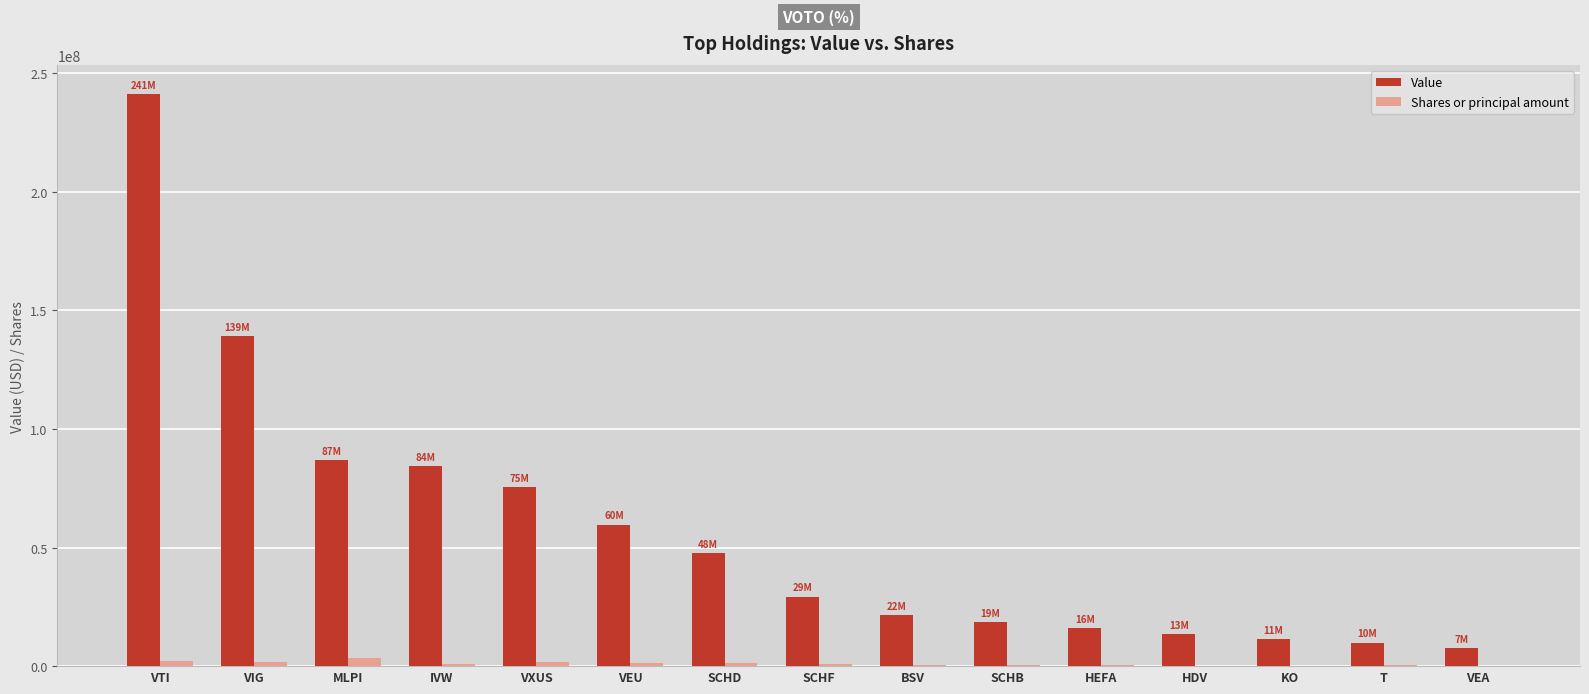

Which series changed the most between VIG and SCHF?

Value